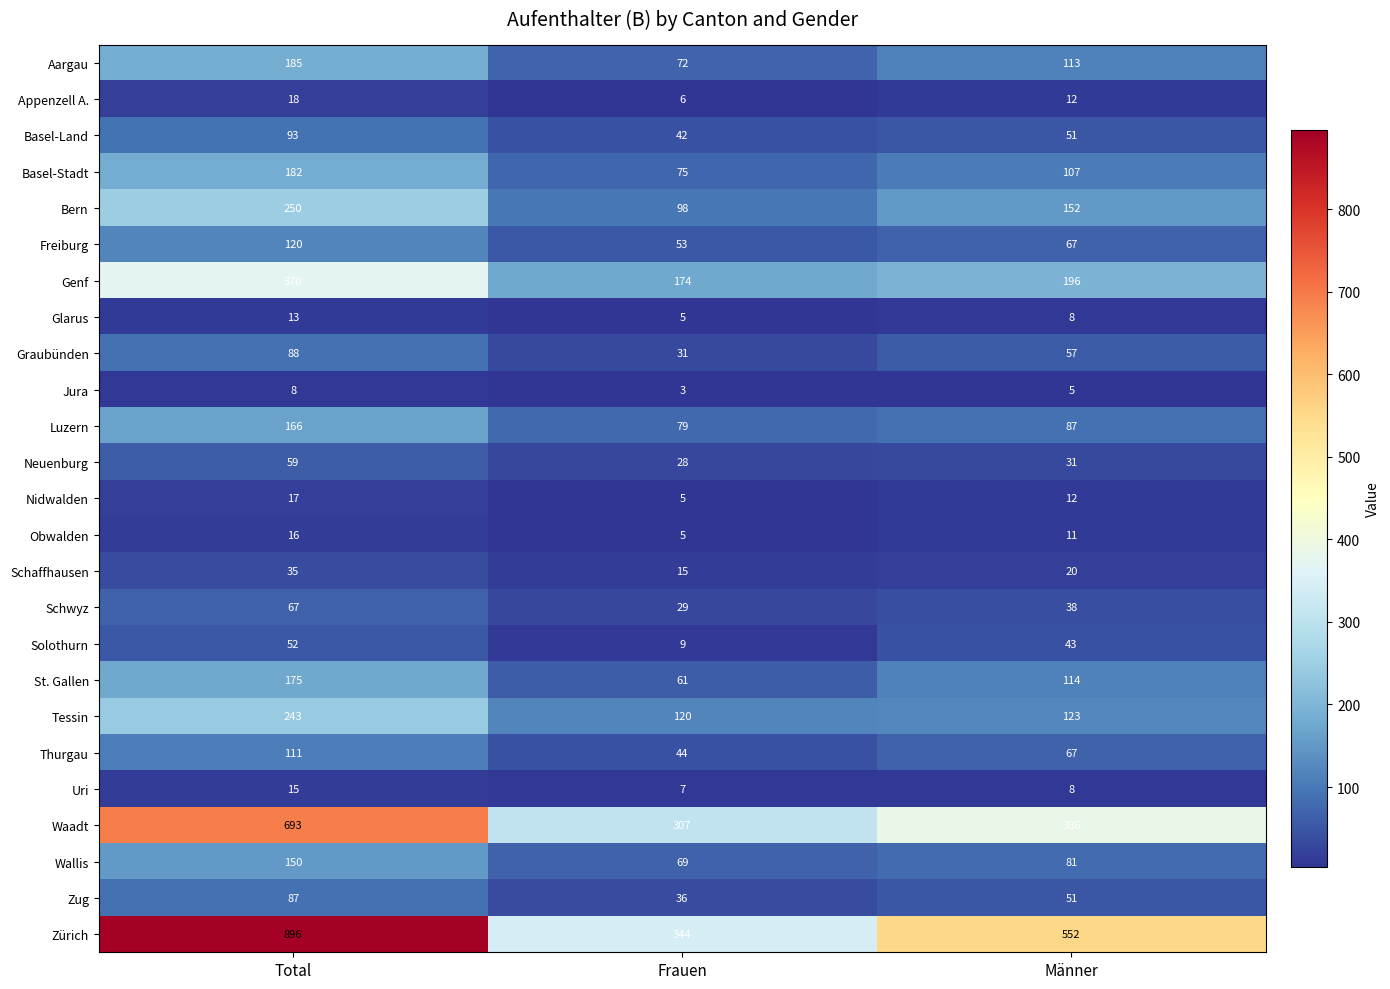

What is the average value of the Neuenburg series?

39